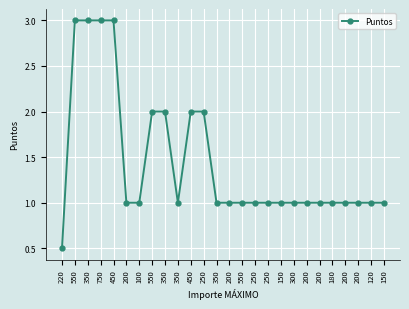

Does the chart have visible grid lines?

Yes